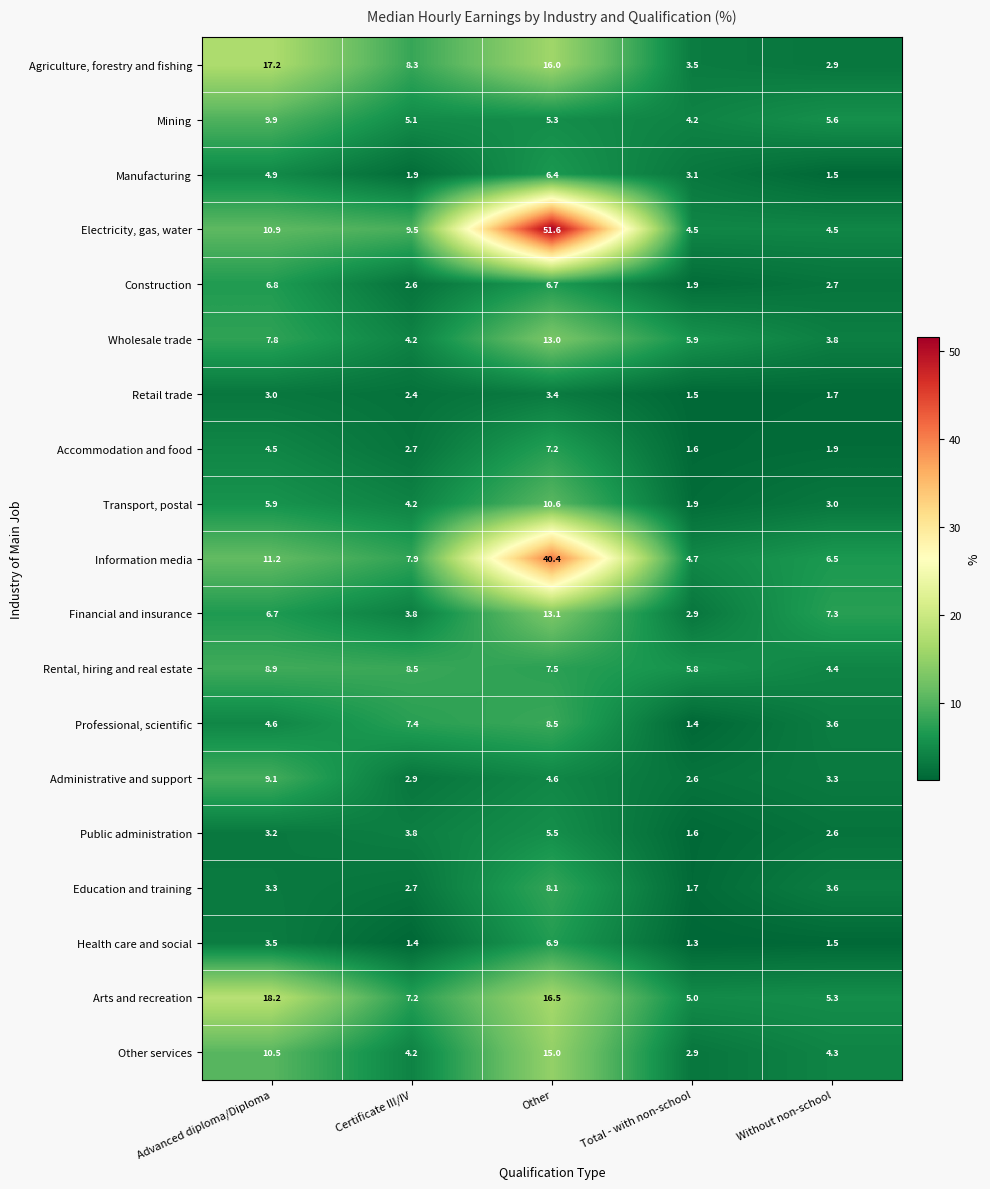

Is it true that Transport, postal equals 6.2 at Certificate III/IV?

False